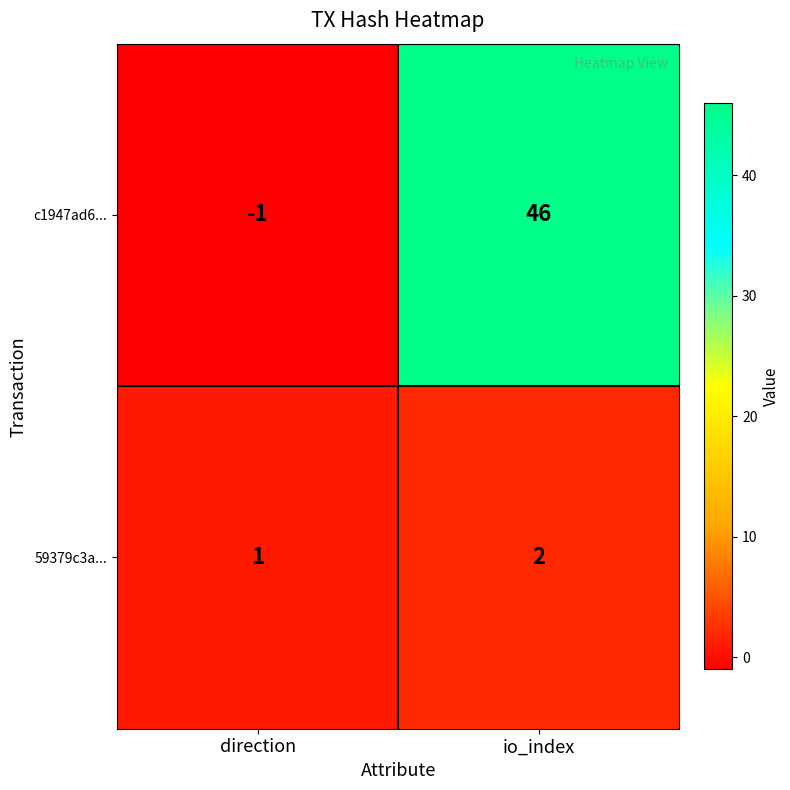

Rank the series at io_index from highest to lowest value.

c1947ad6..., 59379c3a...